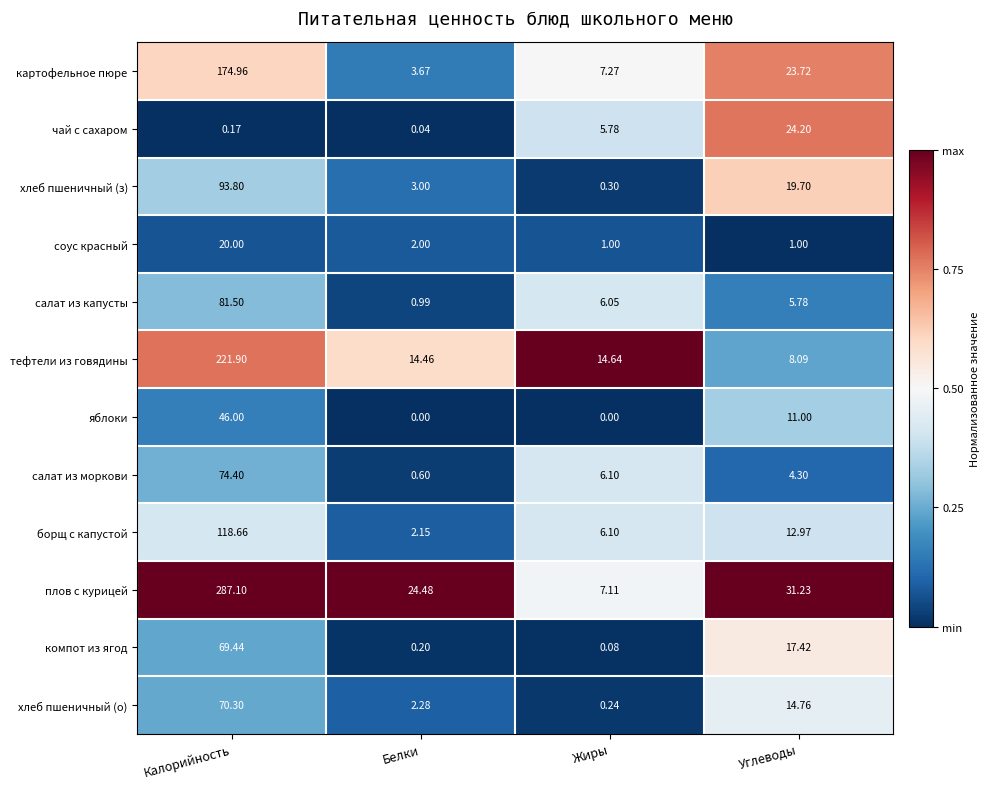

Which series has the widest spread of values?

плов с курицей